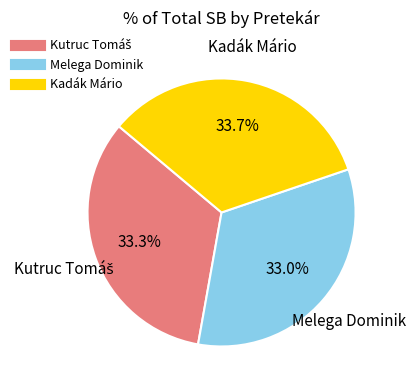

Count the number of slices in the pie.

3